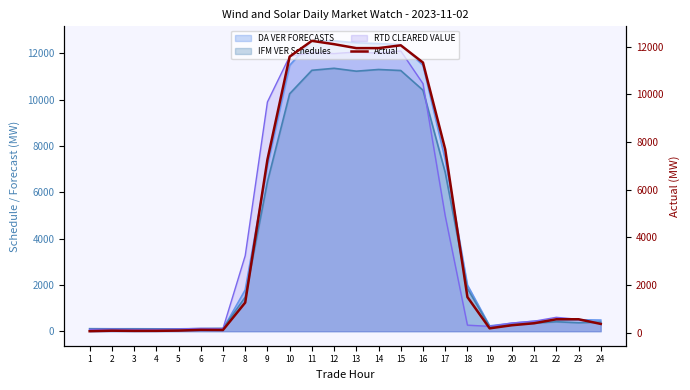

How many lines are shown in the chart?

1